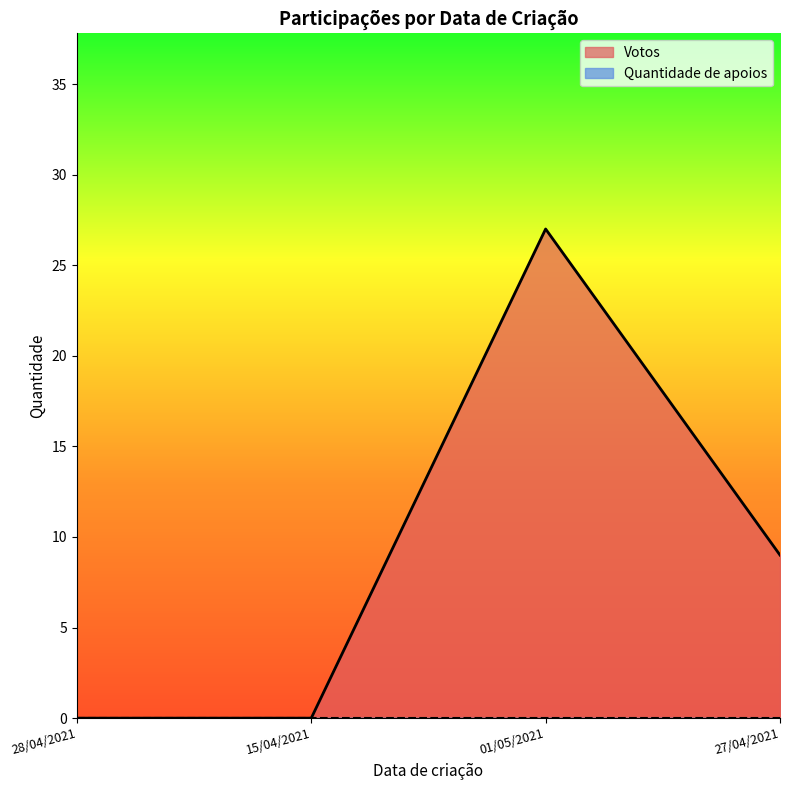

Does the chart display data point markers on the line(s)?

No